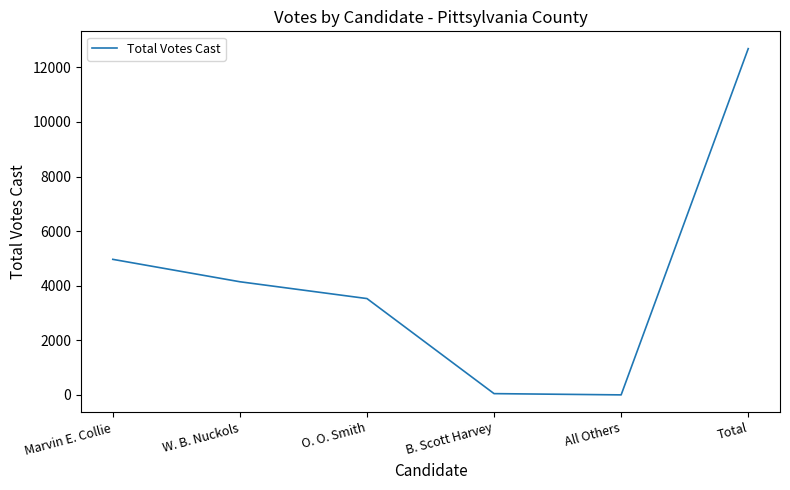

Does the chart have visible grid lines?

No